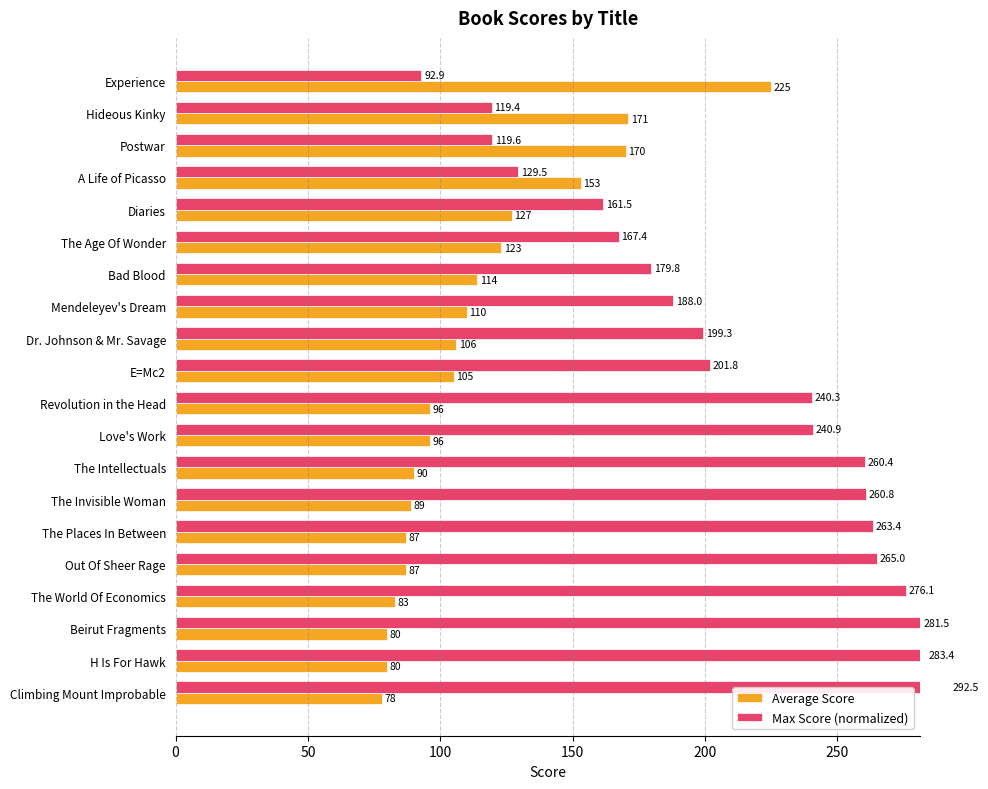

Count the number of data series in this chart.

2